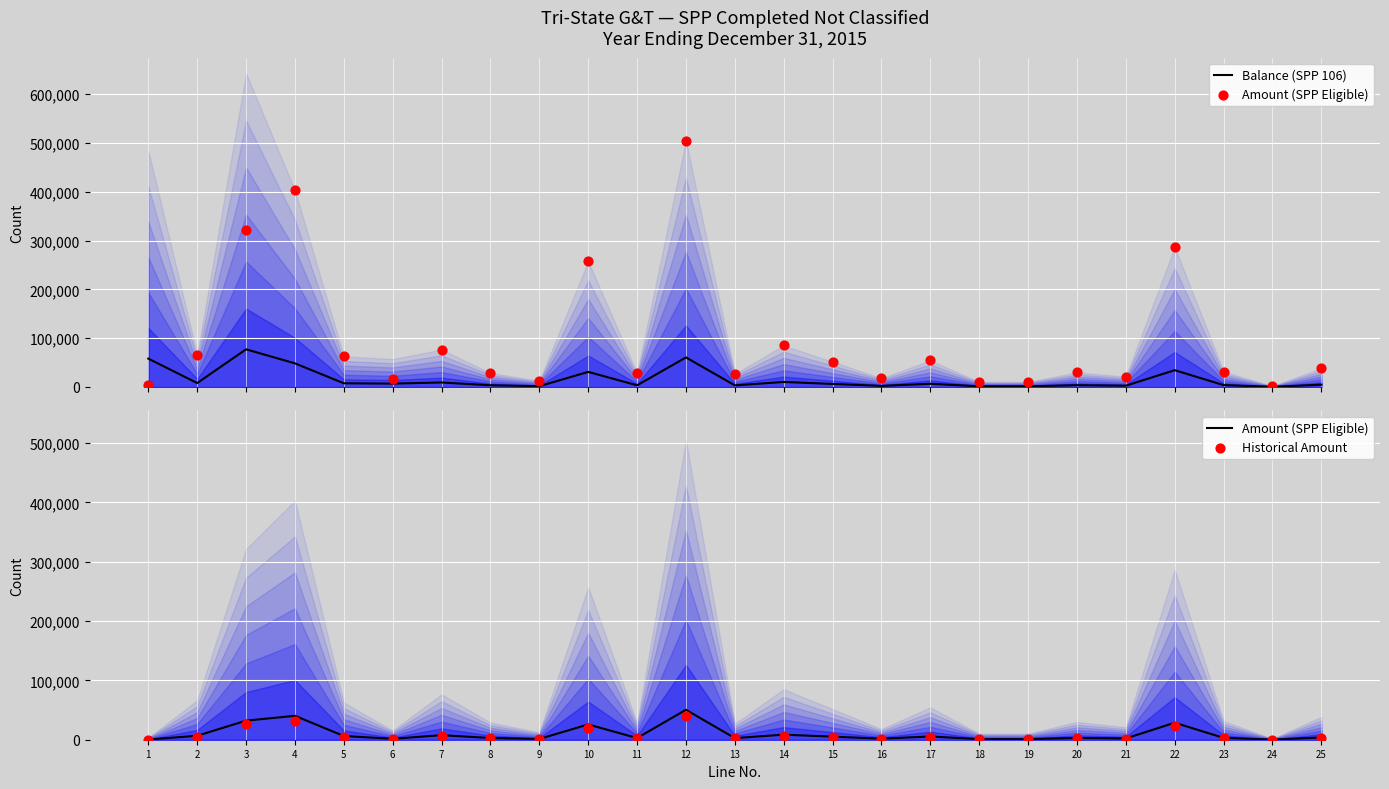

At how many categories does at least one series exceed 56439?

3